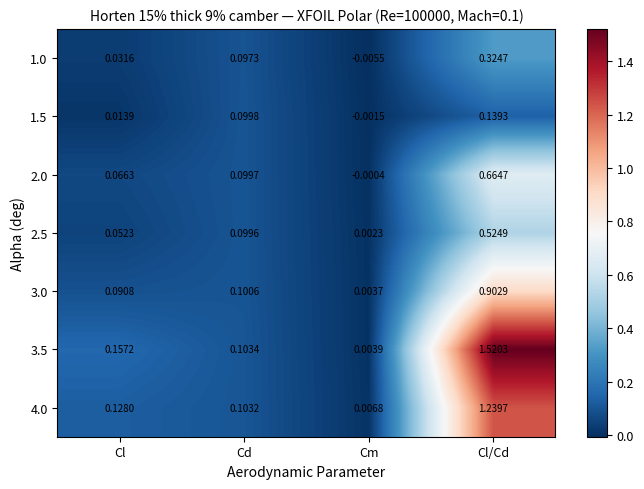

List the labels in order of 3.0 value, largest first.

Cl/Cd, Cd, Cl, Cm